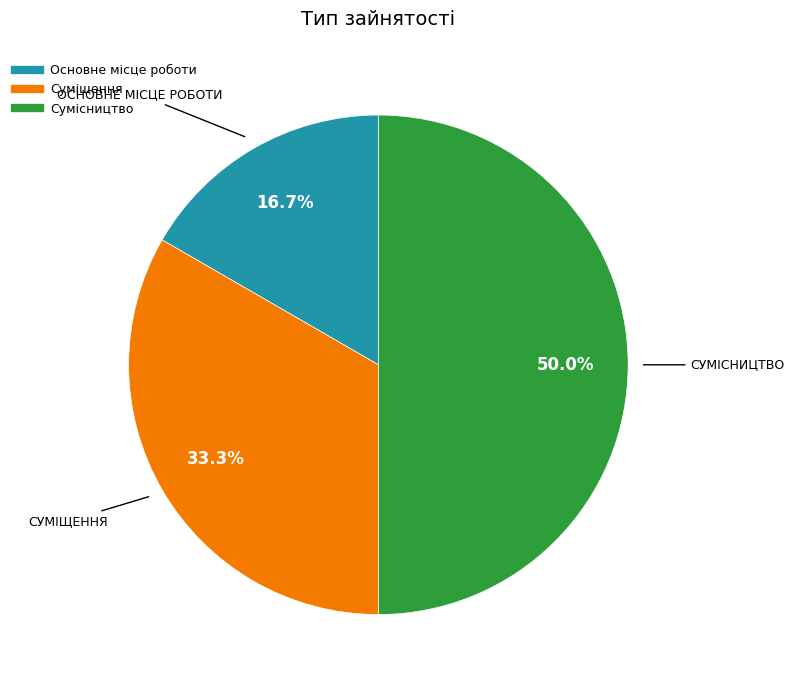

To the nearest percent, what is the combined percentage of Сумісництво and Суміщення?

83%